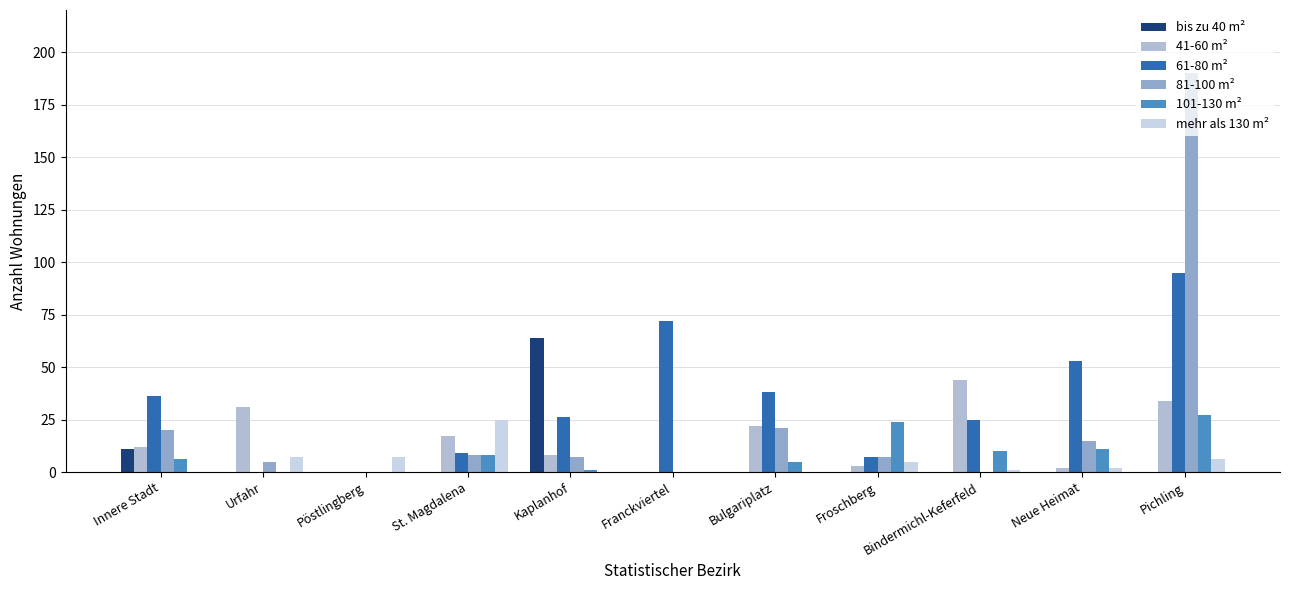

How many groups of bars are there?

11